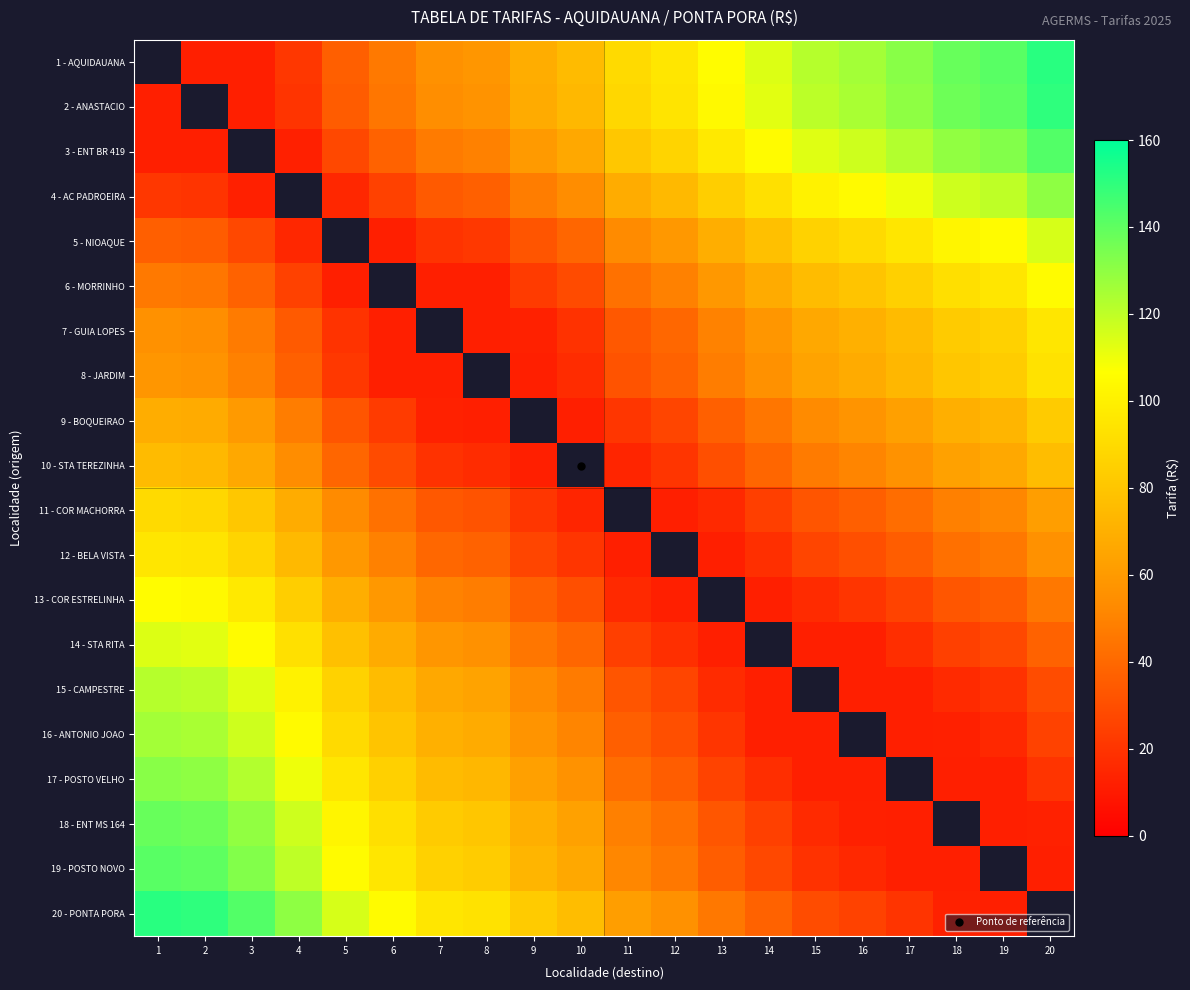

The 2 - ANASTACIO series shows 67.5 at 9. True or false?

True